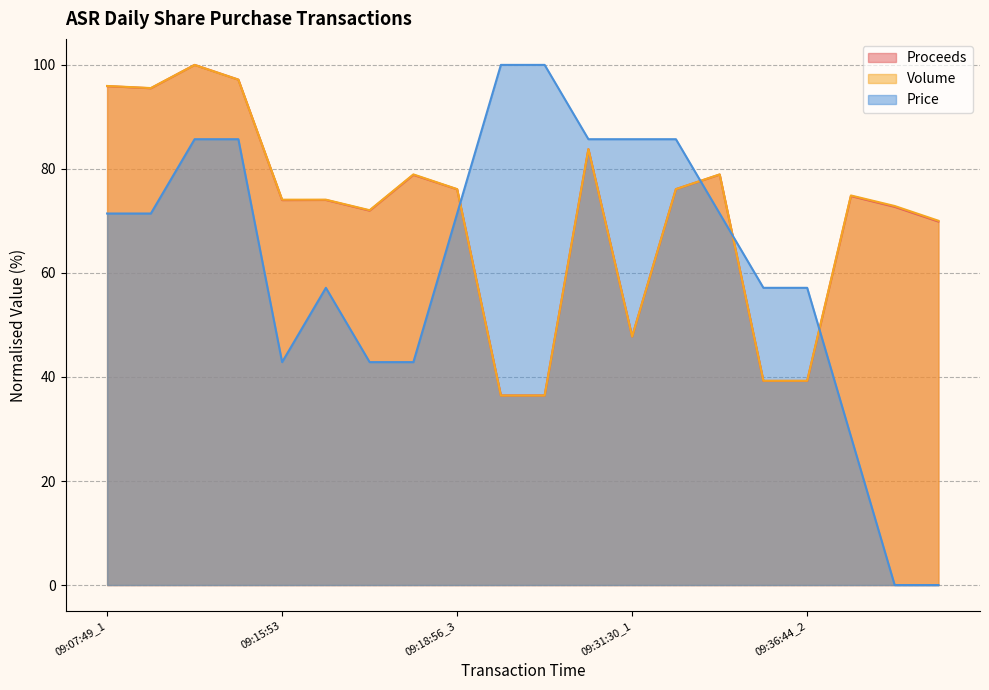

True or false: Volume has a value of 145.2 at 09:07:49_3.

False